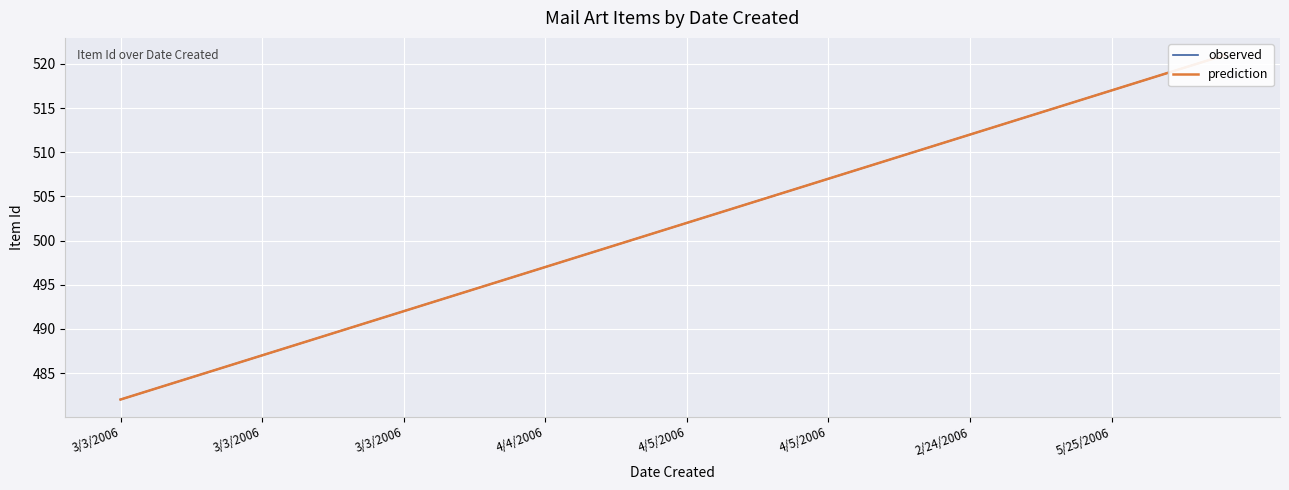

Is the value of prediction at 17 greater than the value of observed at 35?

No